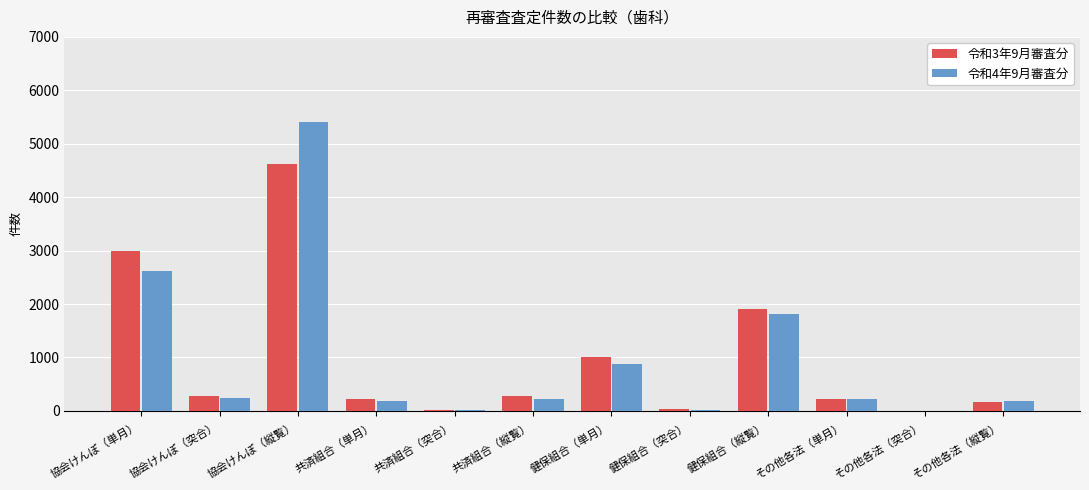

True or false: 令和4年9月審査分 has a value of 870 at 健保組合（単月）.

True